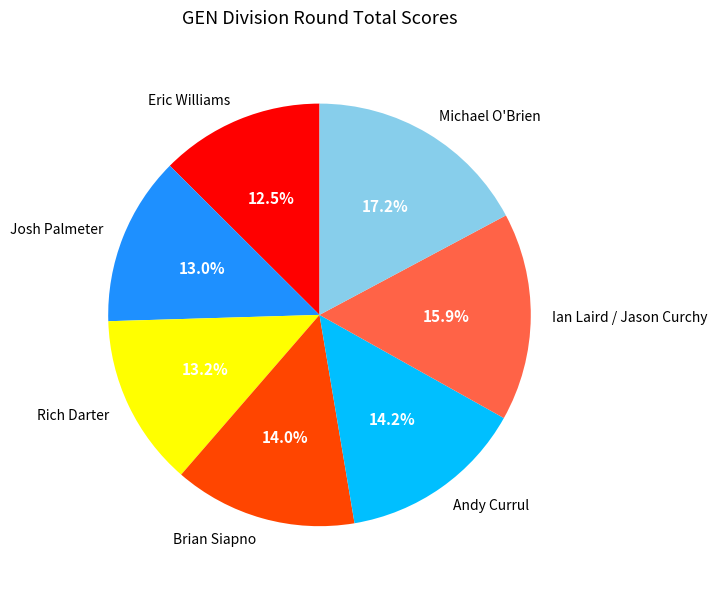

What portion of the pie excludes Michael O'Brien?

82.8%